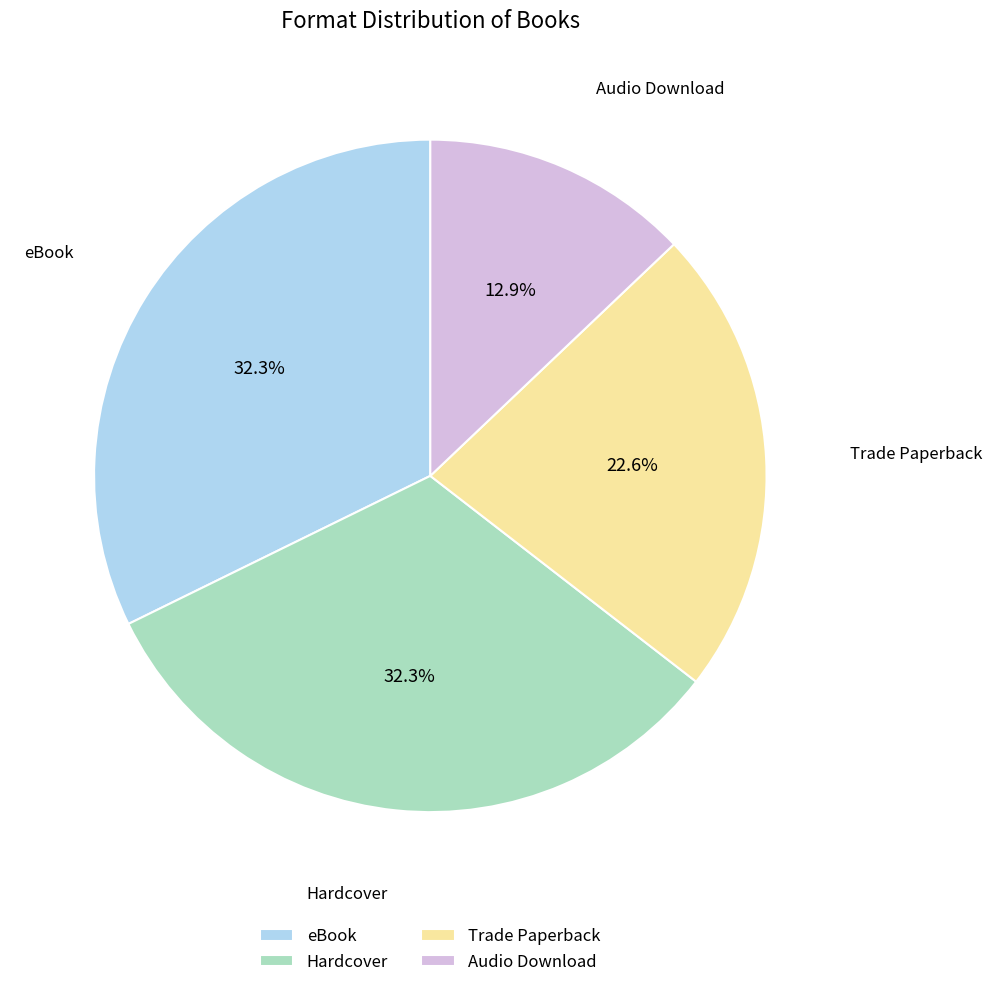

Which slice is the smallest?

Audio Download